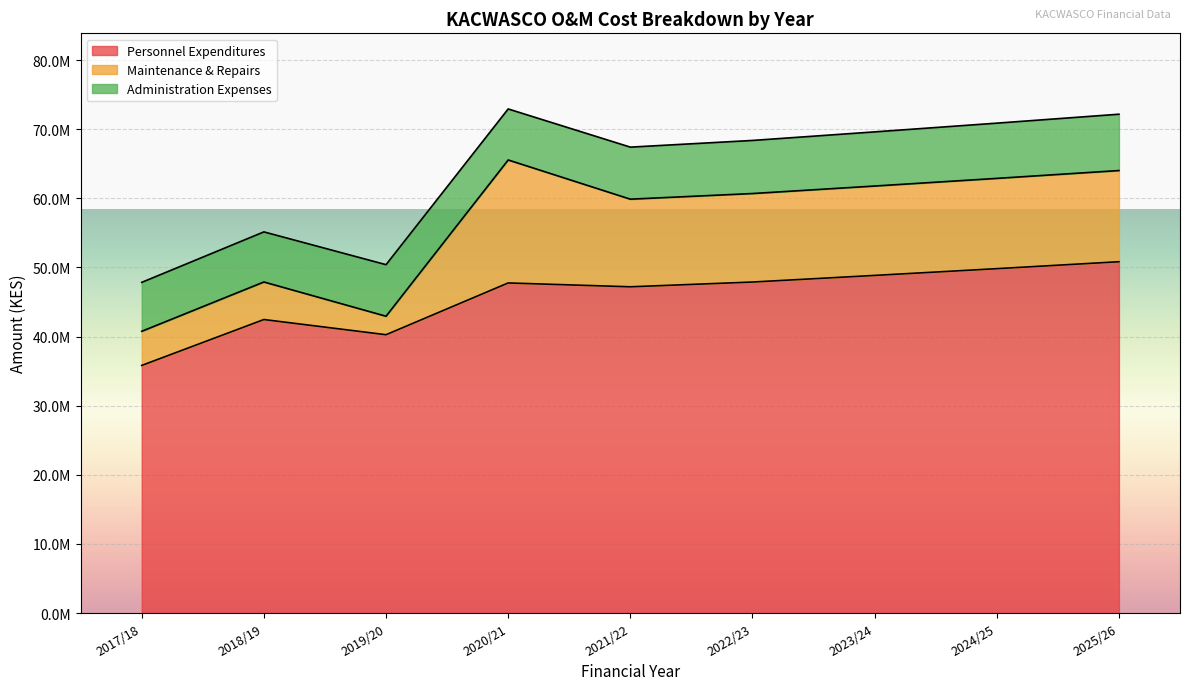

Is the value of Year 2023/24 (Forecast) at 3 greater than the value of Year 2024/25 (Forecast) at 4?

No